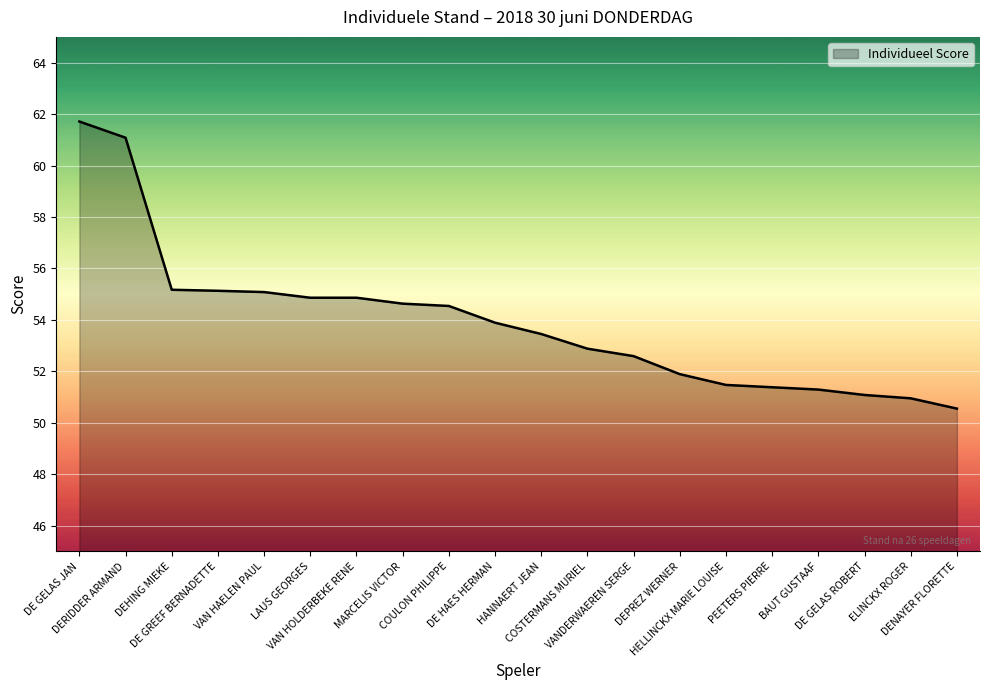

What is the difference between the maximum and minimum values?

11.2